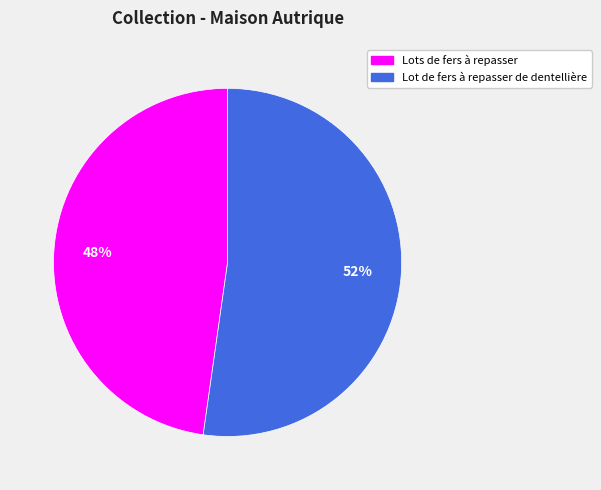

Does Lots de fers à repasser represent more than half of the total?

No